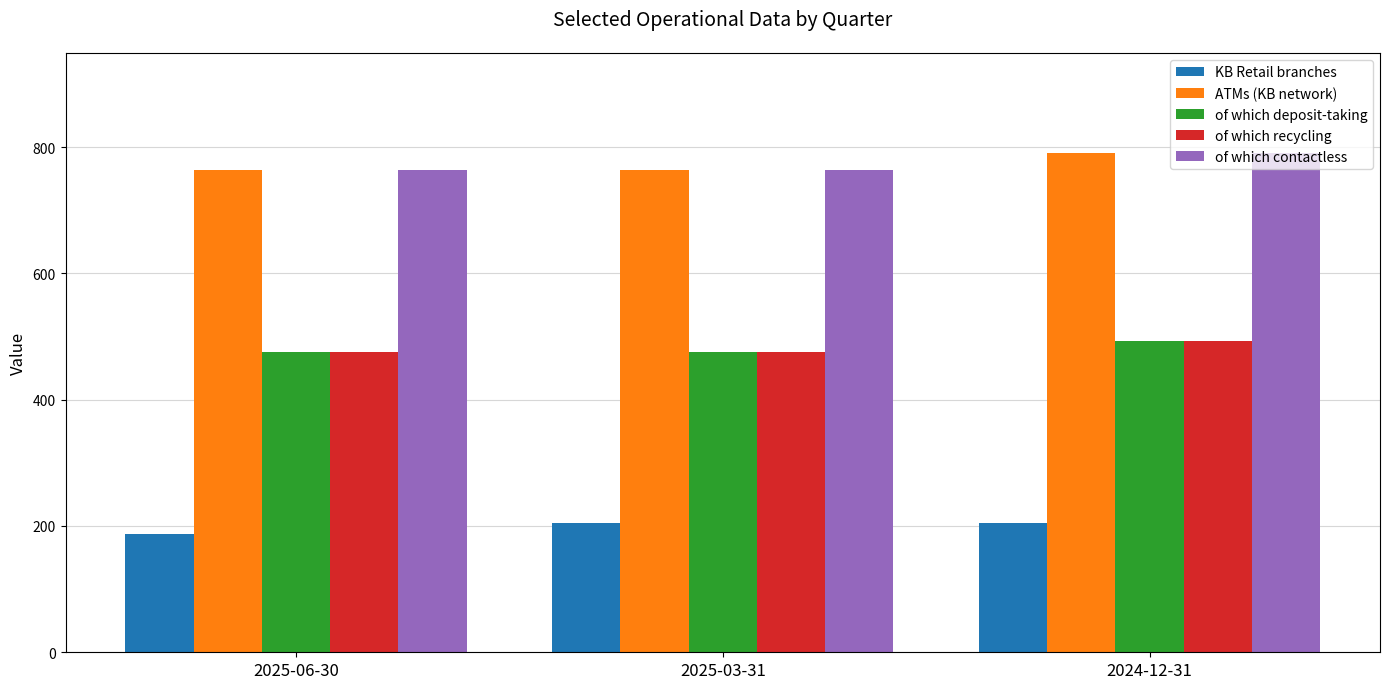

Count the number of data series in this chart.

5